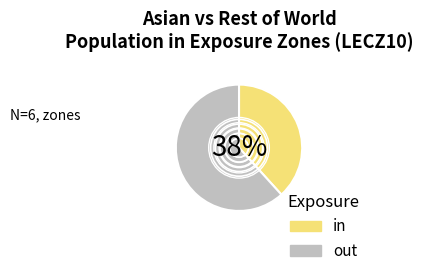

Do in and out together represent more than half of the pie?

Yes